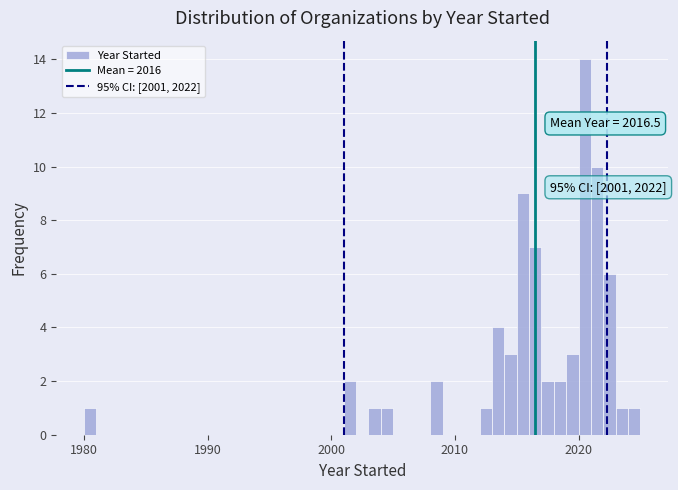

Read against the x-axis, roughly where is the centre of the tallest bar?

2021